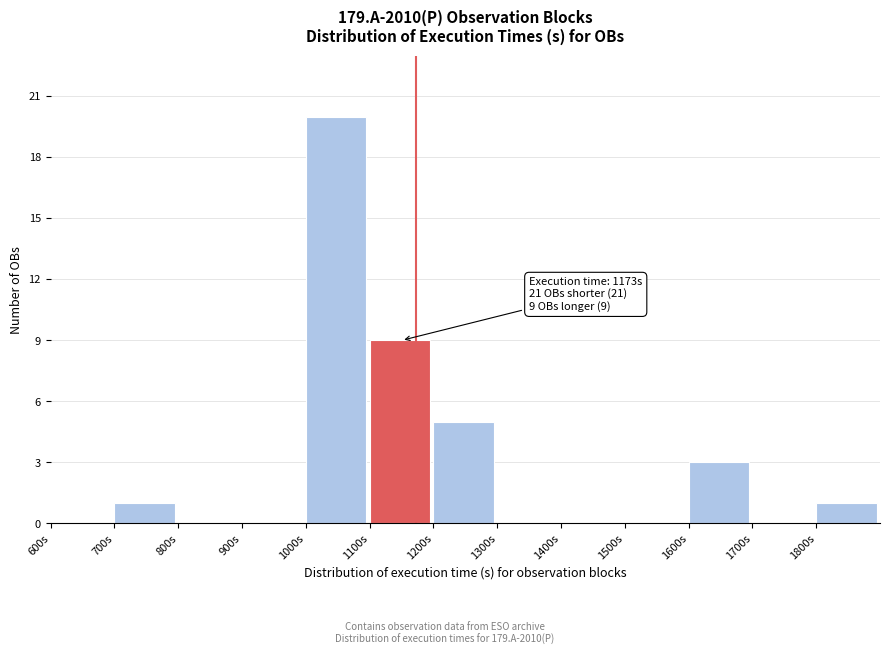

Over which range of the x-axis is the bar tallest?

1000 to 1100